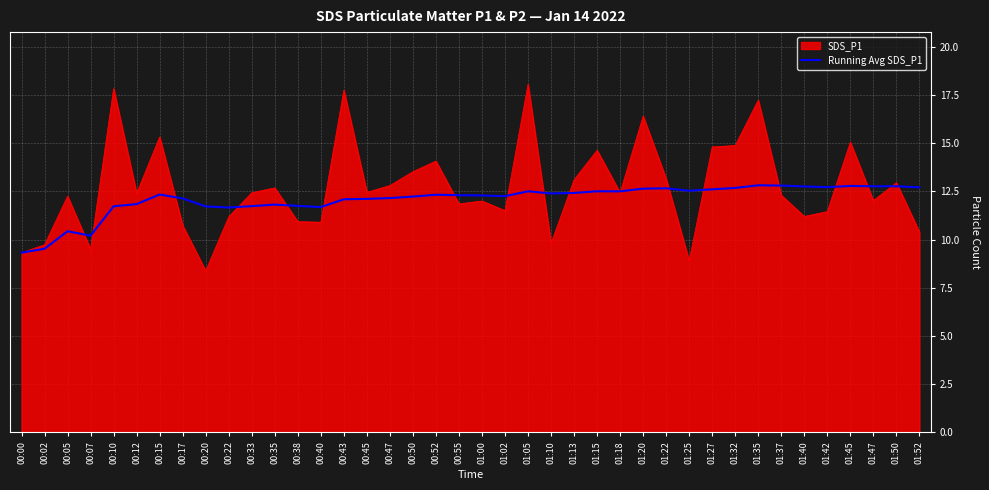

List the series in order of their peak value, highest first.

SDS_P1, Running Avg SDS_P1